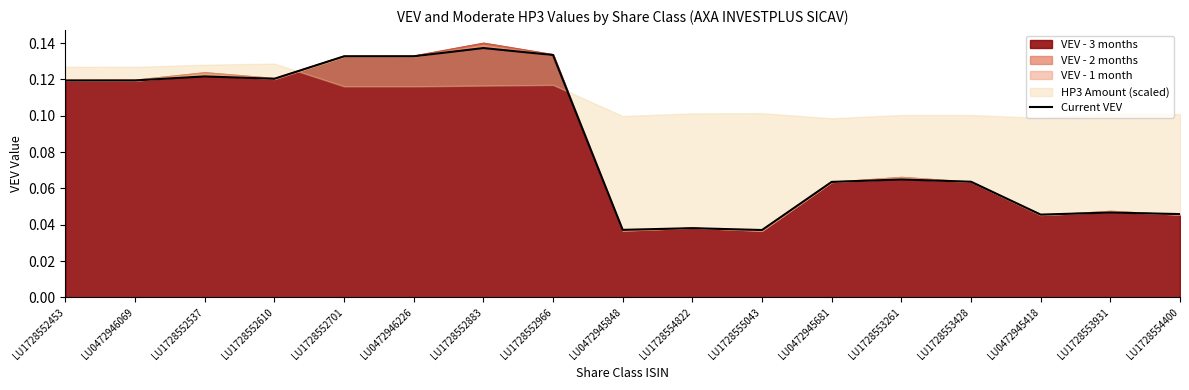

Which label corresponds to the smallest value in the chart?

LU1728555043